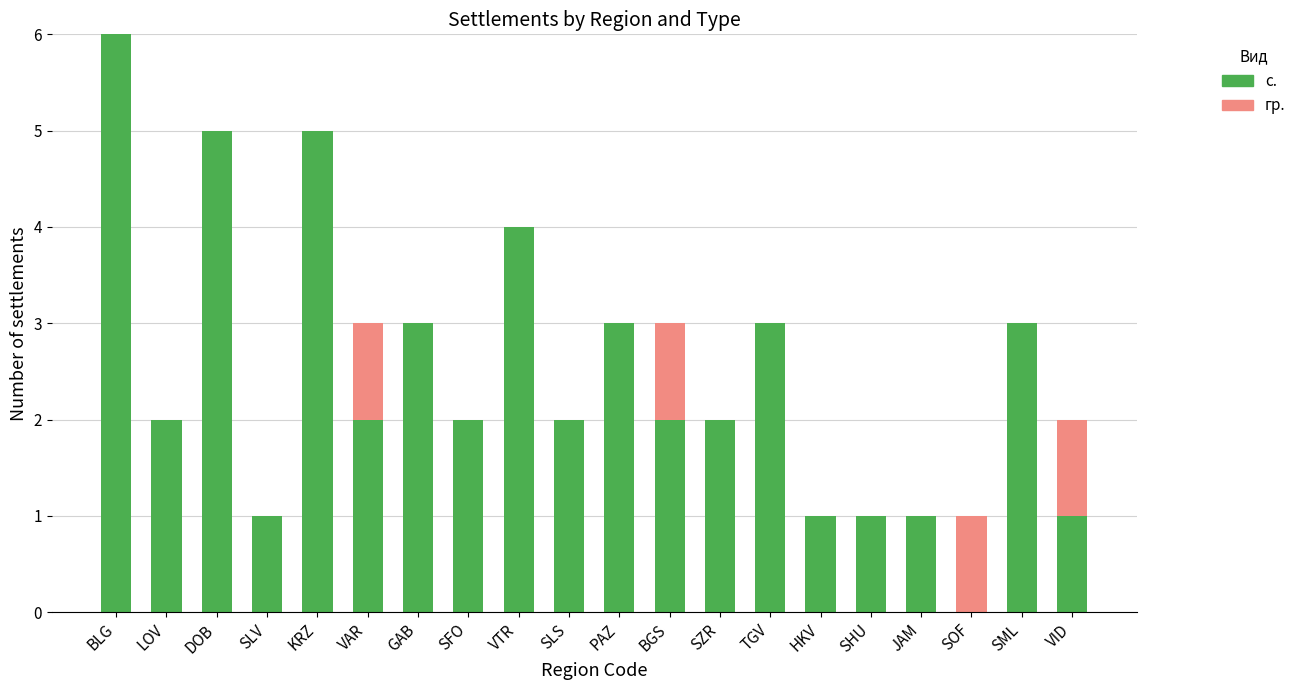

At which category is the sum across all series the highest?

BLG